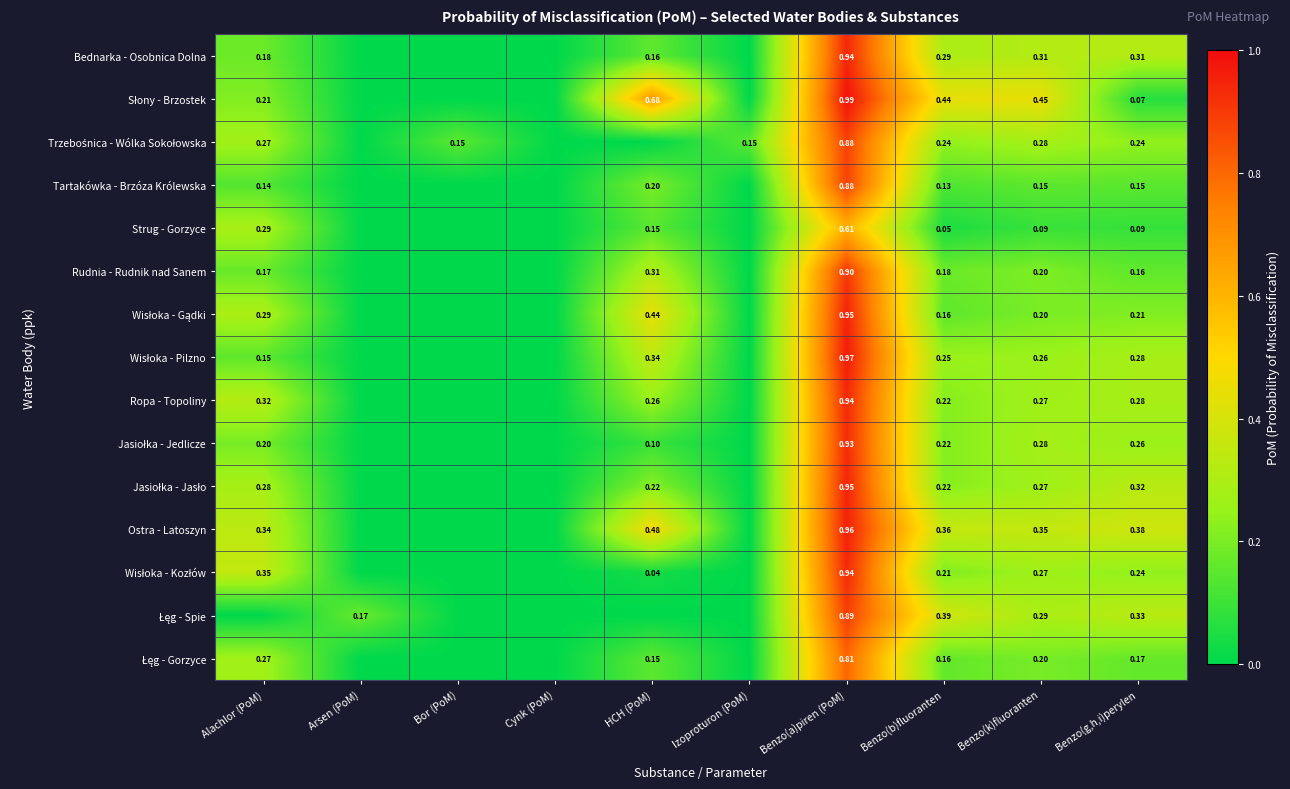

At which label is Rudnia - Rudnik nad Sanem closest to 0?

Arsen (PoM)